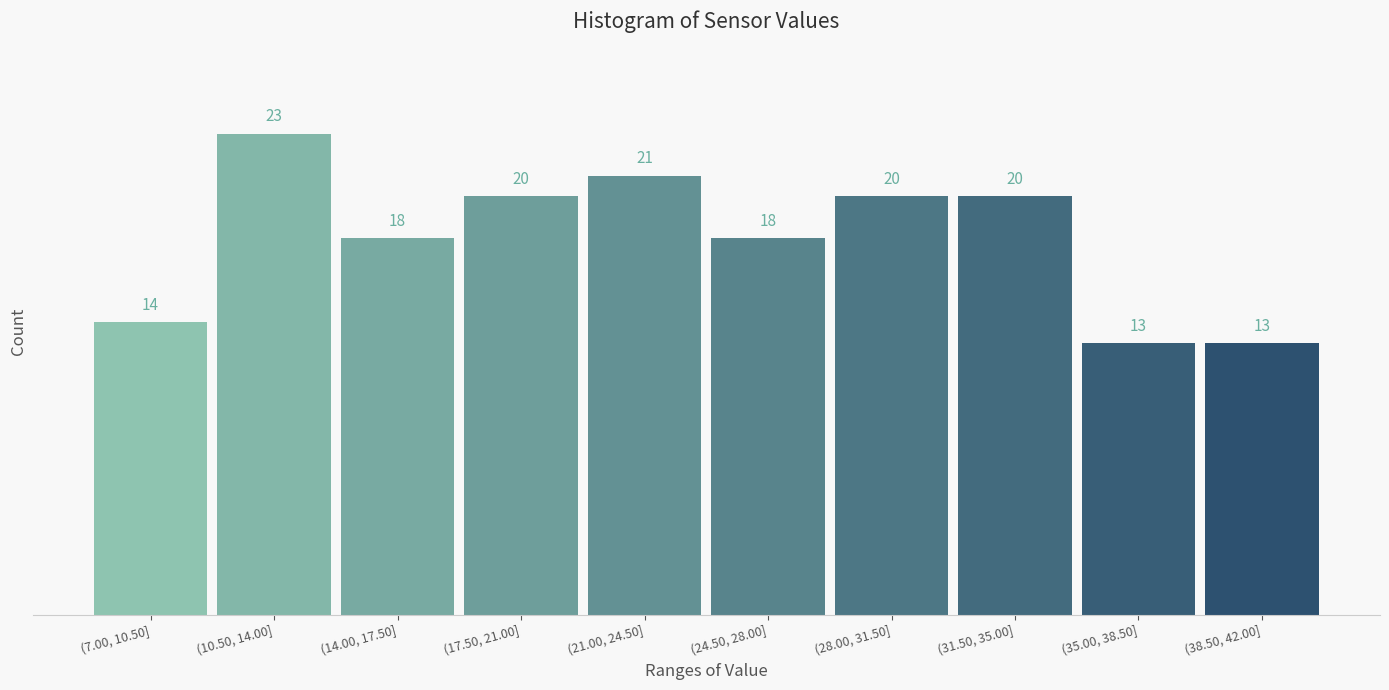

Reading left to right, list all the values displayed in this chart.

14	23	18	20	21	18	20	20	13	13